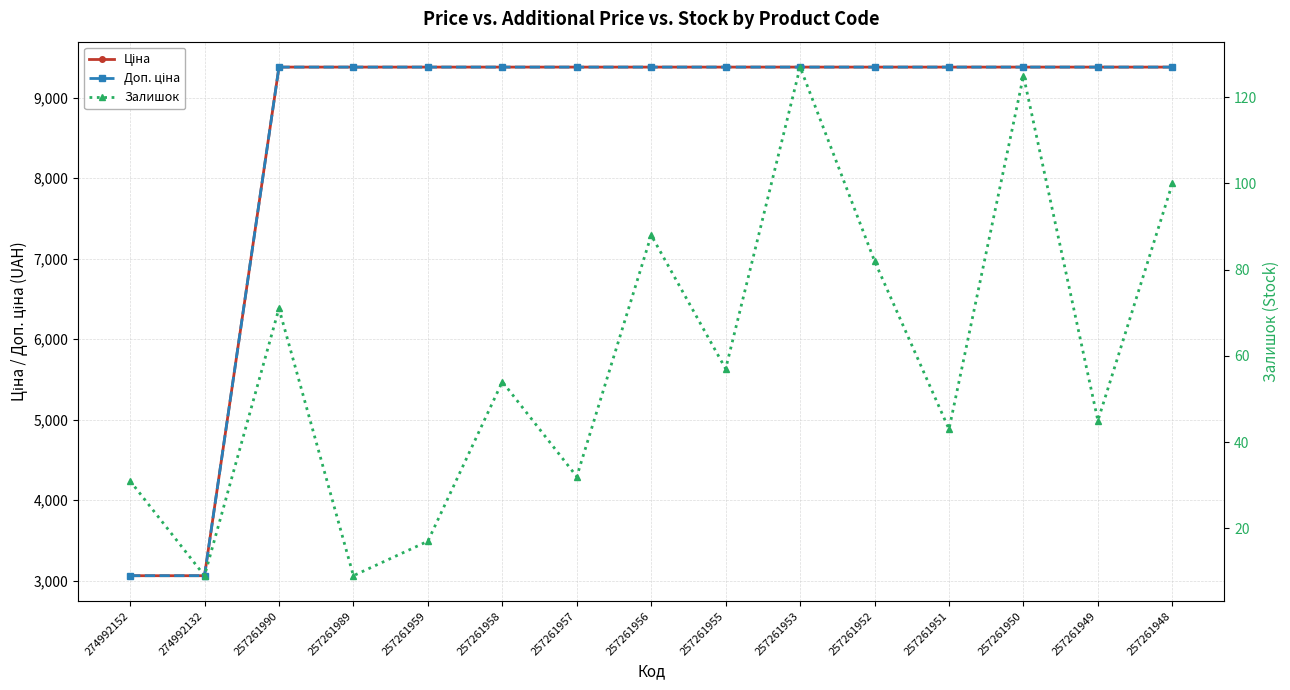

True or false: Доп. ціна has a value of 3060.0 at 274992132.

True